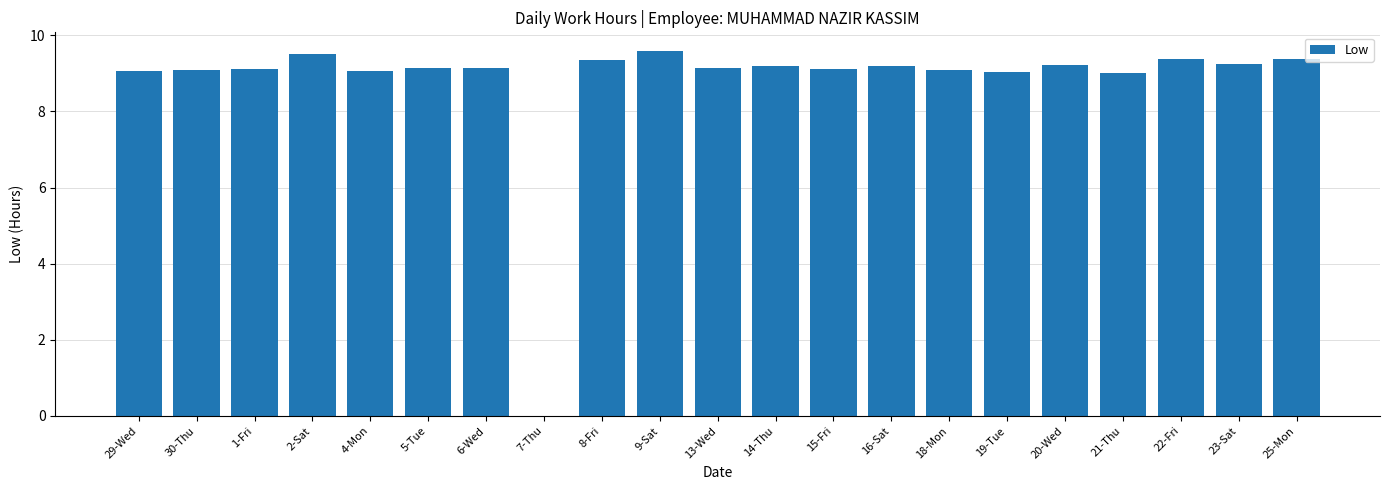

The chart shows a value of 3.5 at 2-Sat. True or false?

False